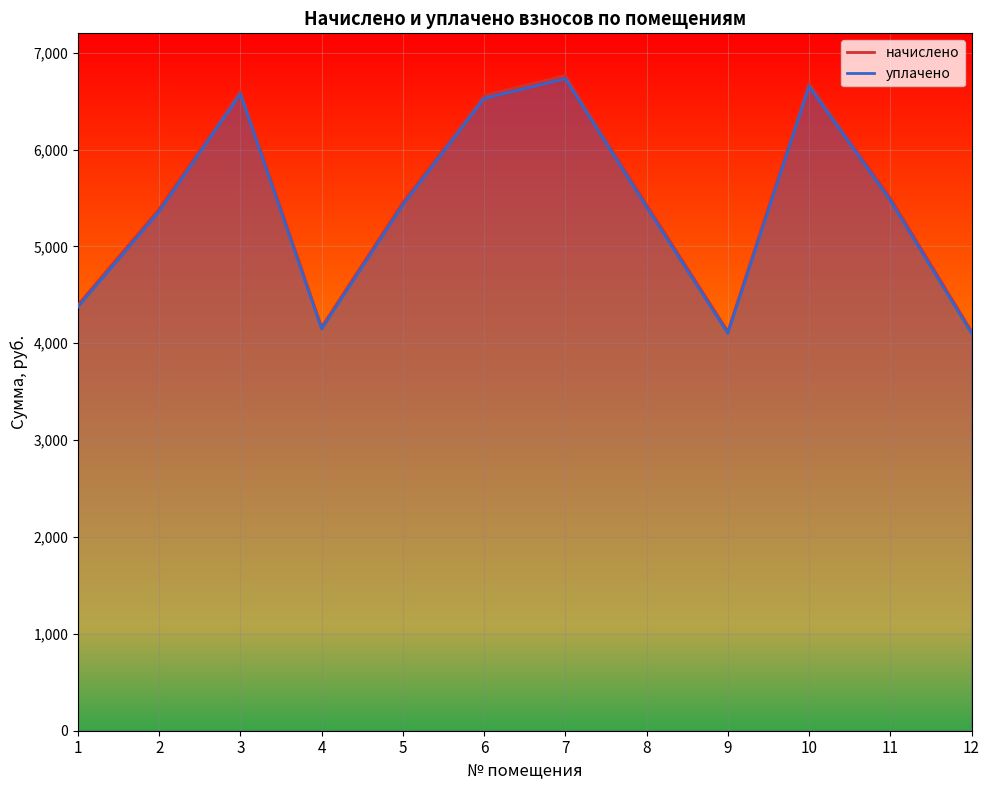

What is the sum of all начислено values?

65196.2